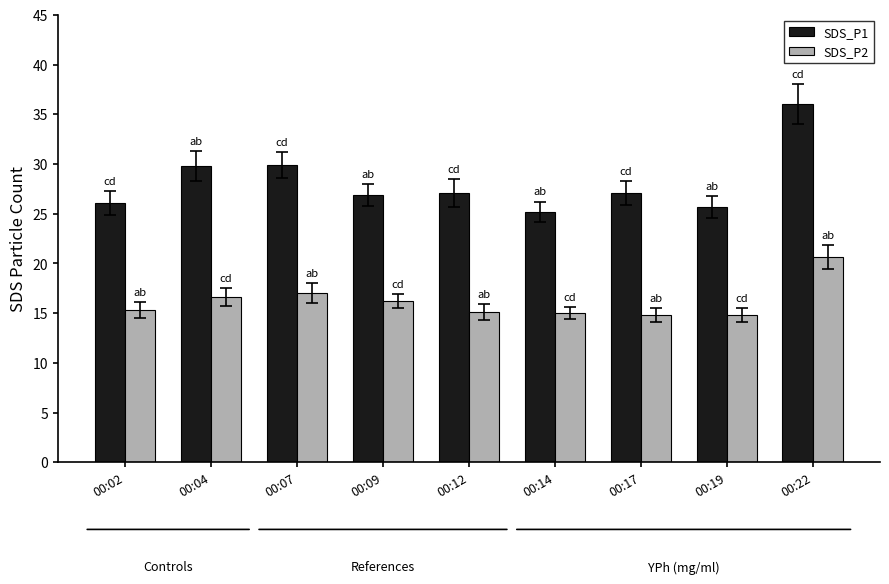

Between 00:07 and 00:09, which series saw the biggest shift?

SDS_P1